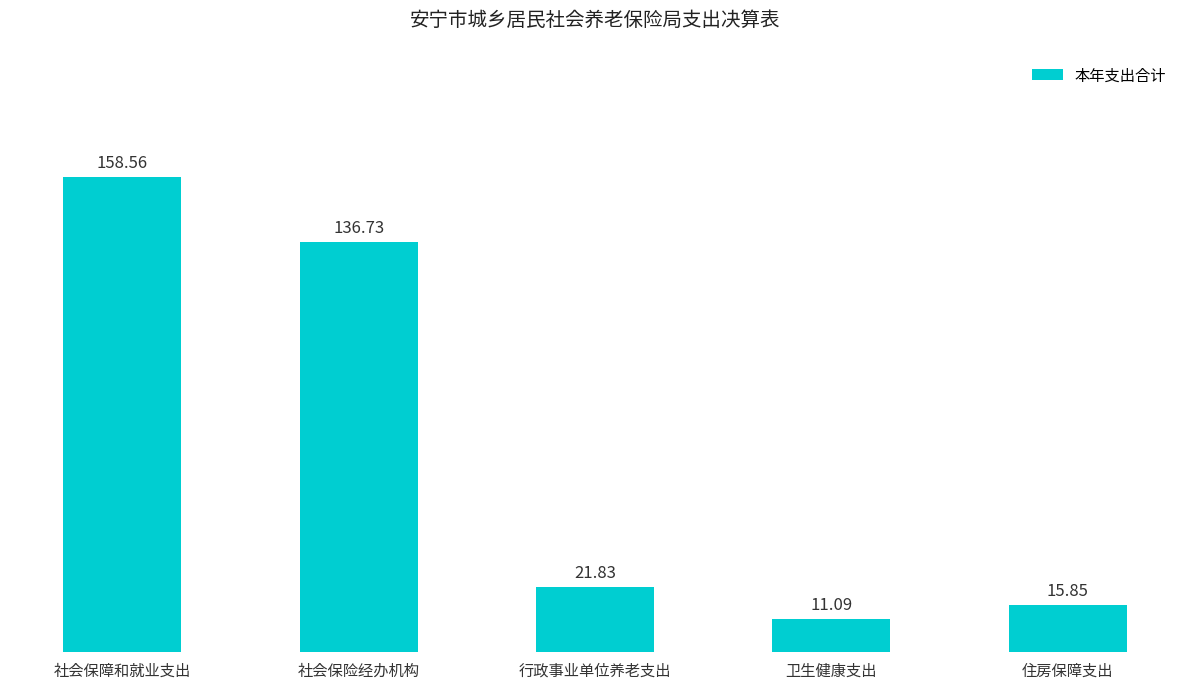

What value does the data have at 卫生健康支出?

11.1